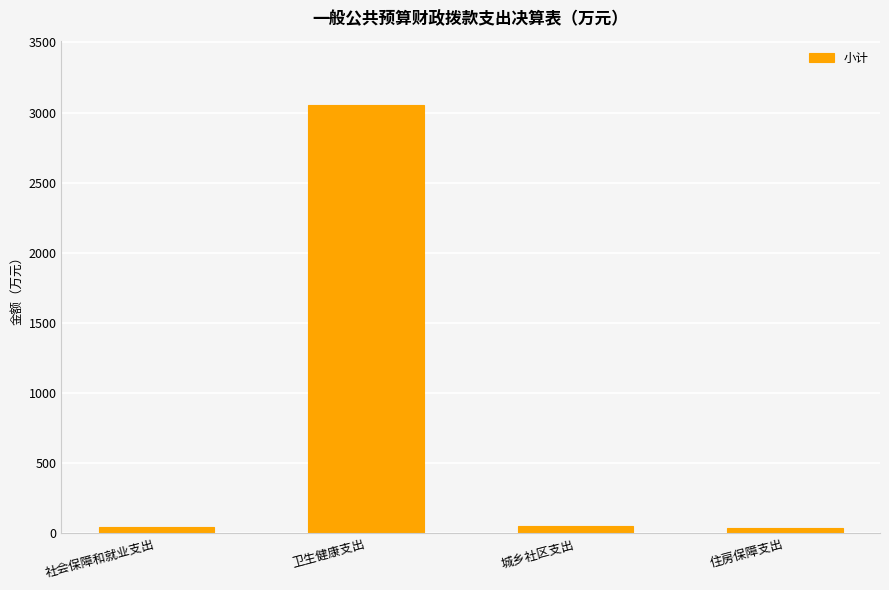

What is the greatest value displayed?

3054.1